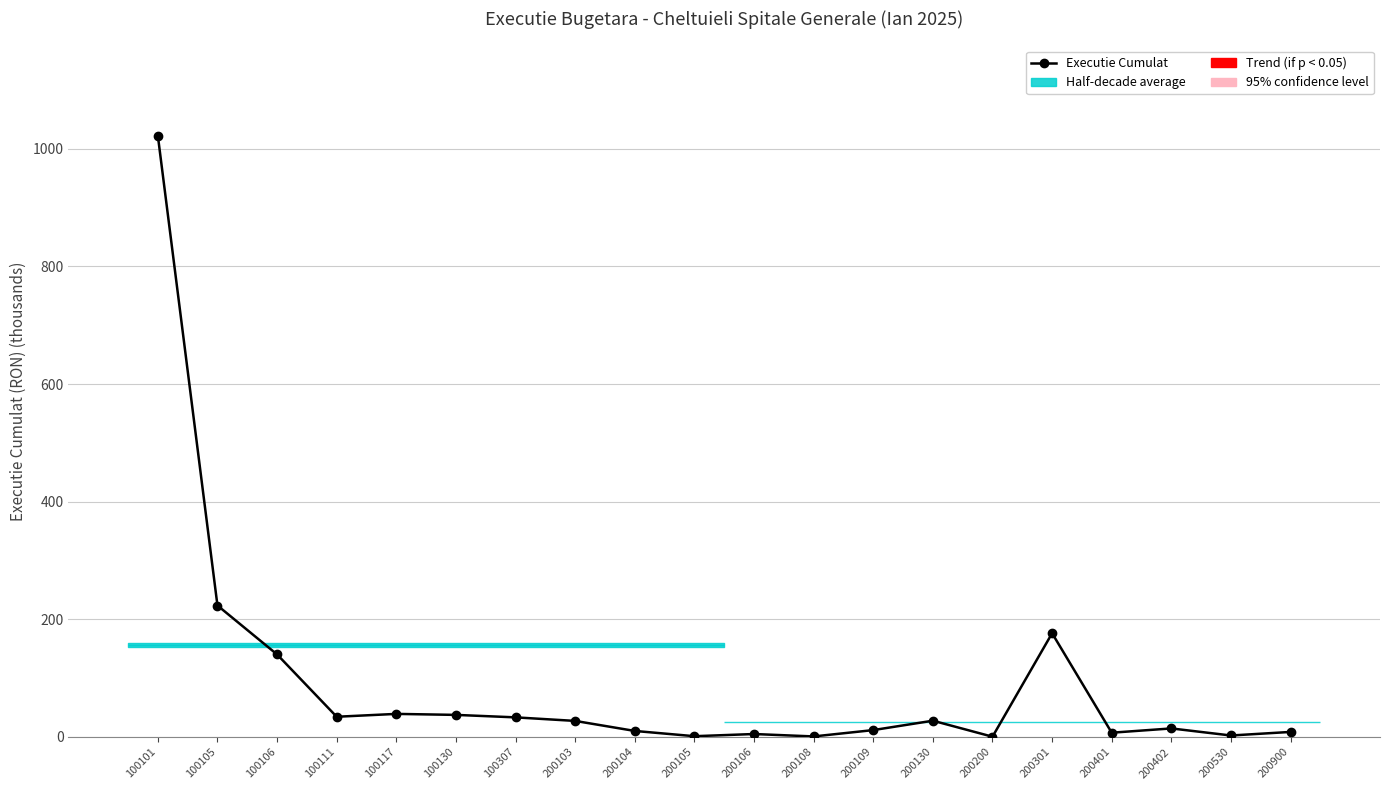

Reading right to left, list all the values displayed in this chart.

200900=8.6	200530=2.5	200402=14.5	200401=7.2	200301=176.3	200200=0.4	200130=27.6	200109=11.7	200108=0.9	200106=5.0	200105=1.3	200104=10.2	200103=27.3	100307=33.3	100130=37.5	100117=39.2	100111=34.3	100106=140.3	100105=223.5	100101=1022.1